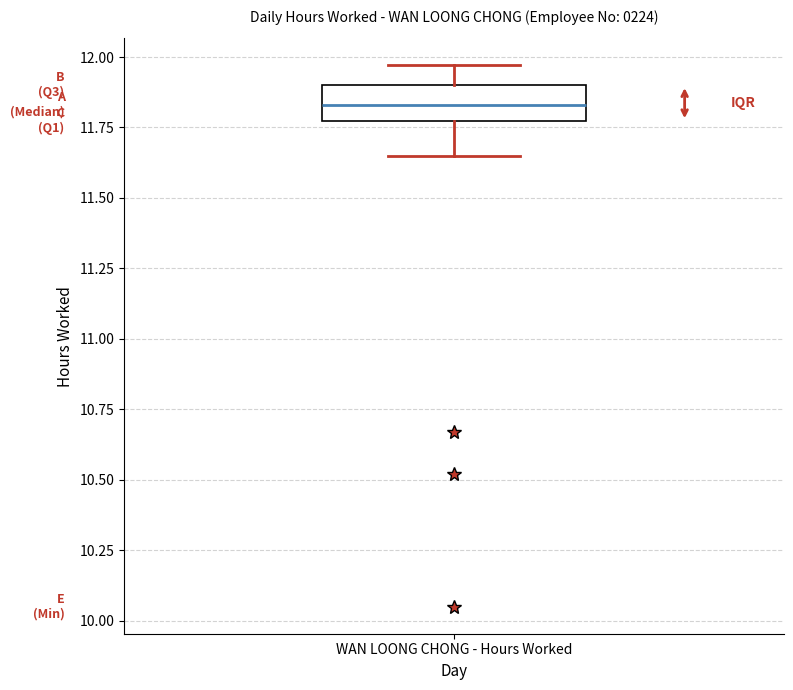

Where is the upper edge of the box for WAN LOONG CHONG - Hours Worked on the y-axis? The values are not printed on the chart, so give them approximately, as read against the axis.

11.90